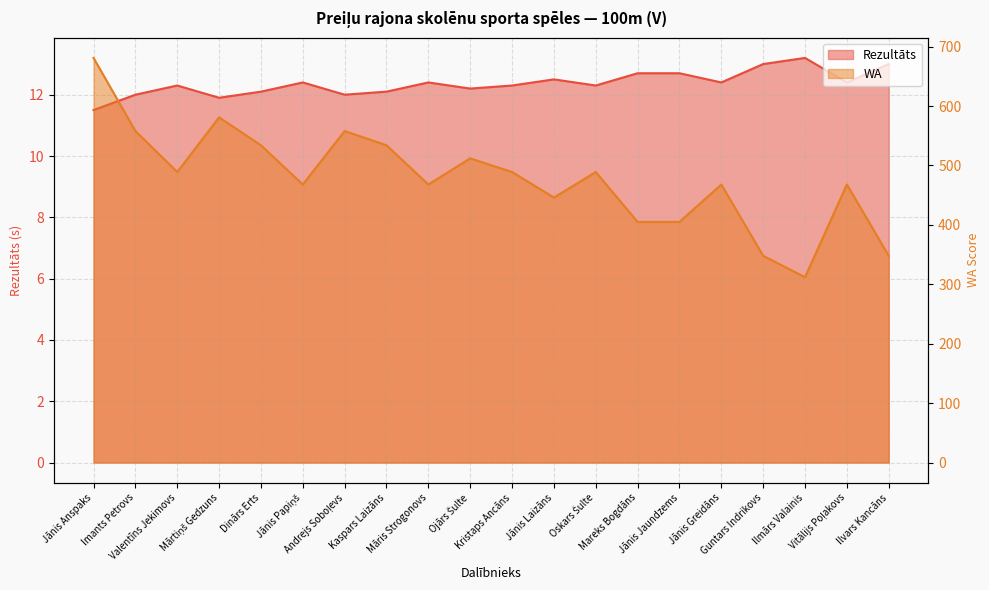

Is the value of Rezultāts at Ilvars Kancāns greater than the value of WA at Ilmārs Valainis?

No